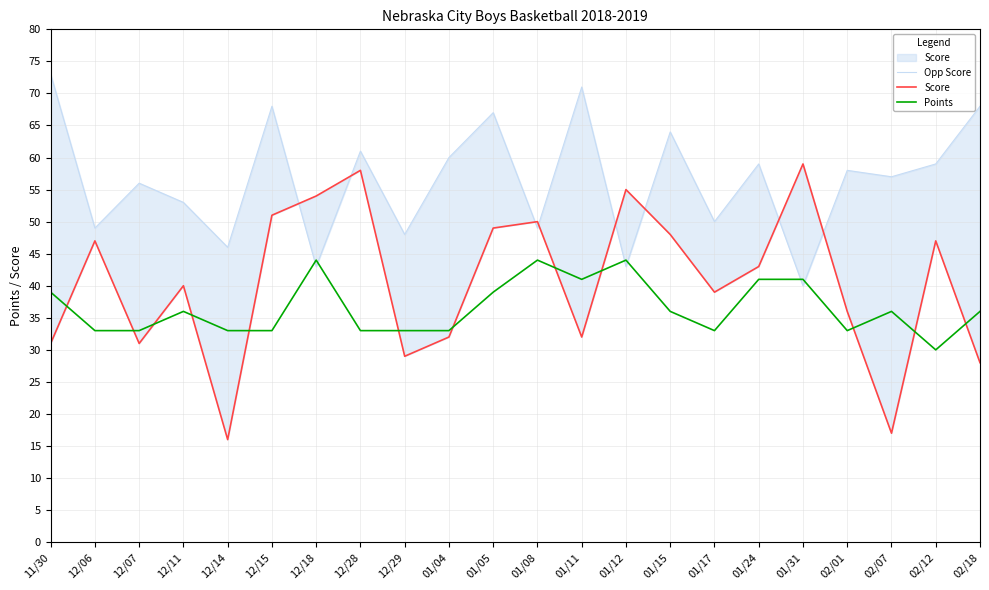

Count the Points values in the range 33 to 41.

18